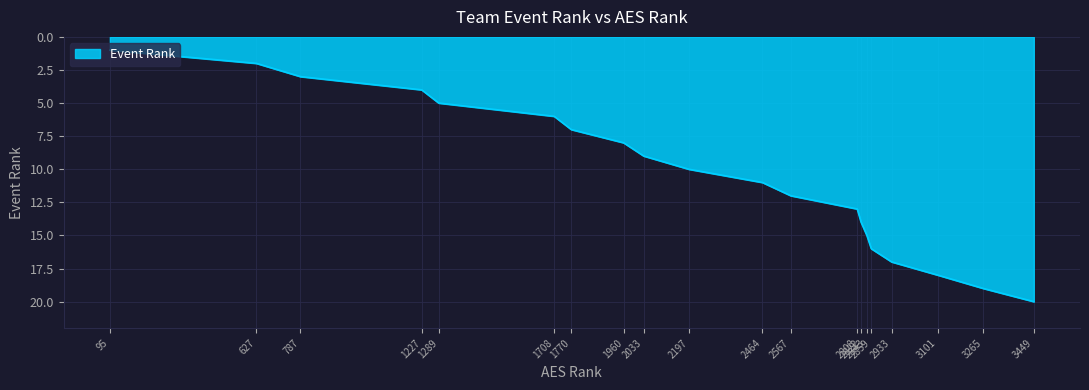

What is the maximum value shown in the chart?

20